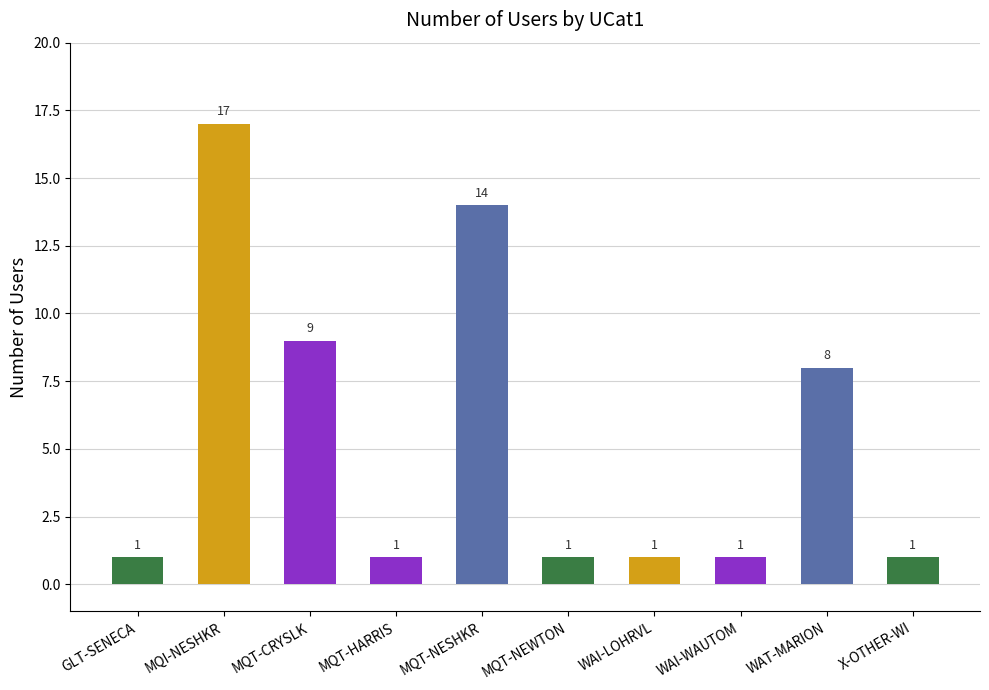

Reading left to right, transcribe all the data shown in this chart.

1	17	9	1	14	1	1	1	8	1